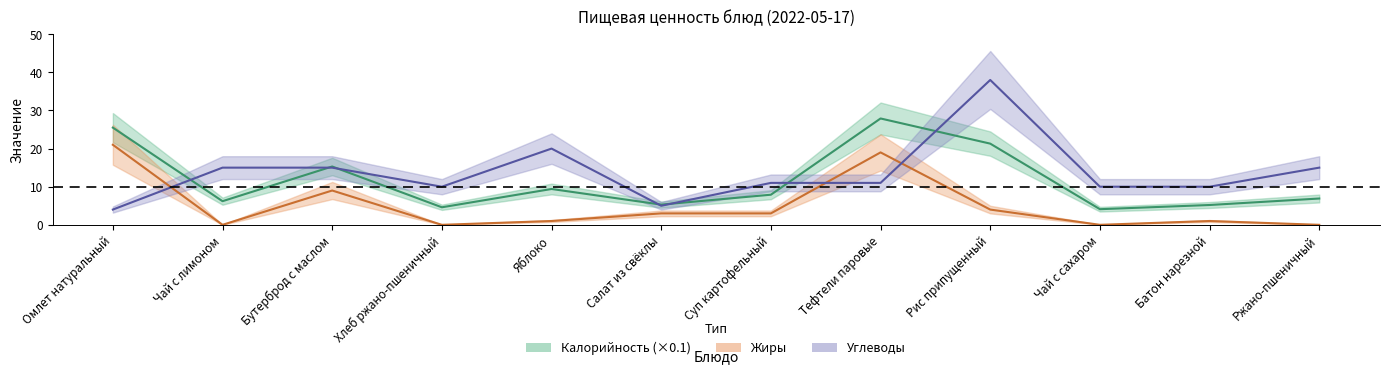

Which series ends up on top after the final intersection of Калорийность and Углеводы?

Углеводы